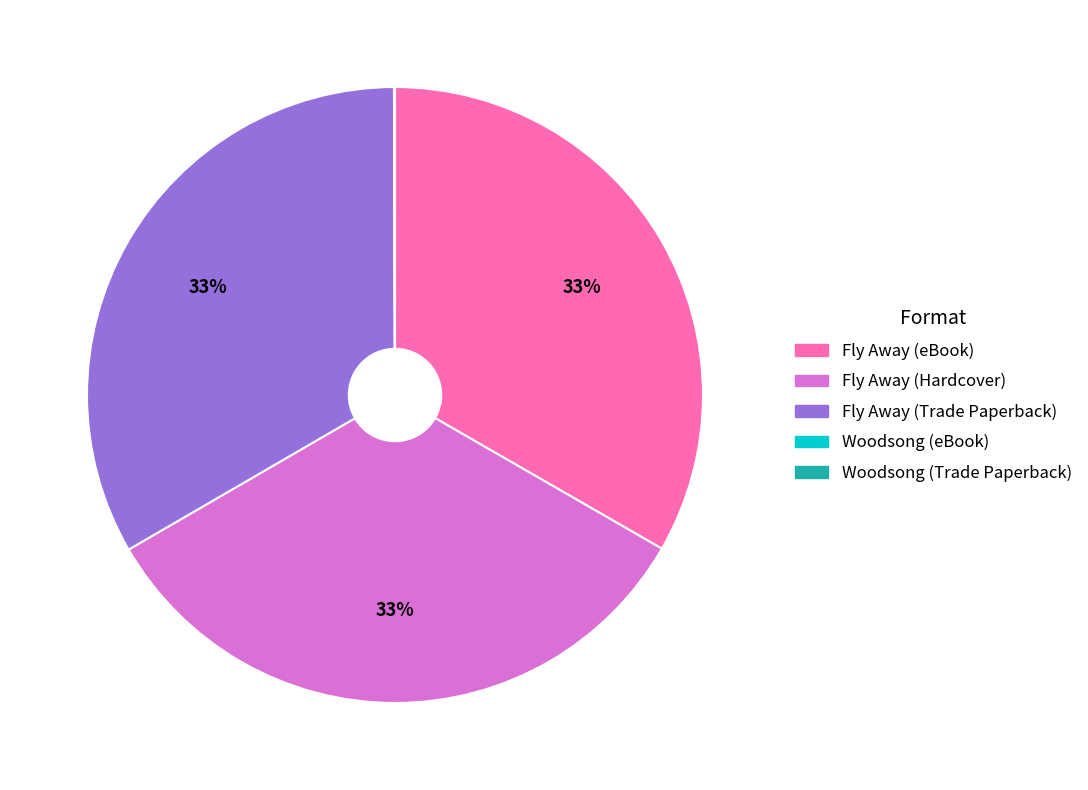

Do Fly Away (eBook) and Fly Away (Trade Paperback) together represent more than half of the pie?

Yes